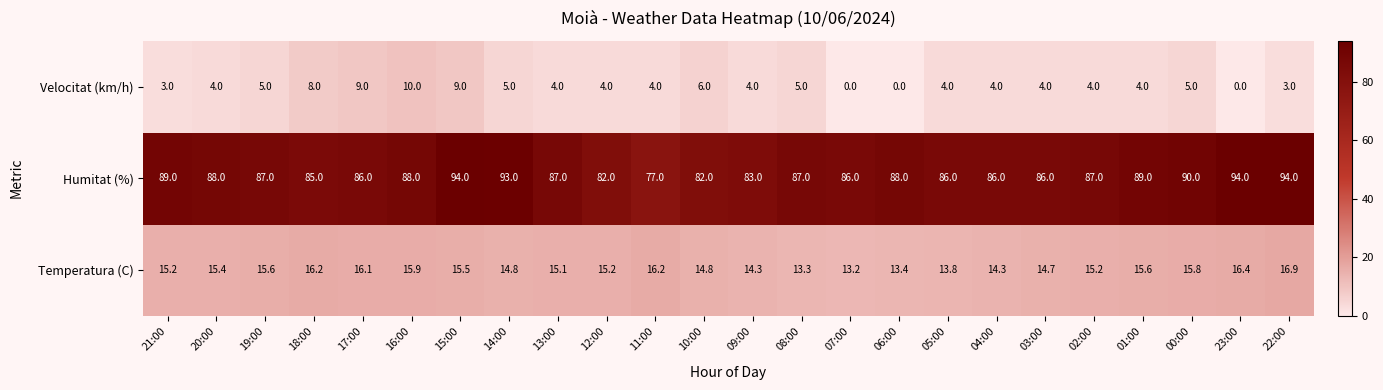

Which series has the largest range (max minus min)?

Humitat (%)